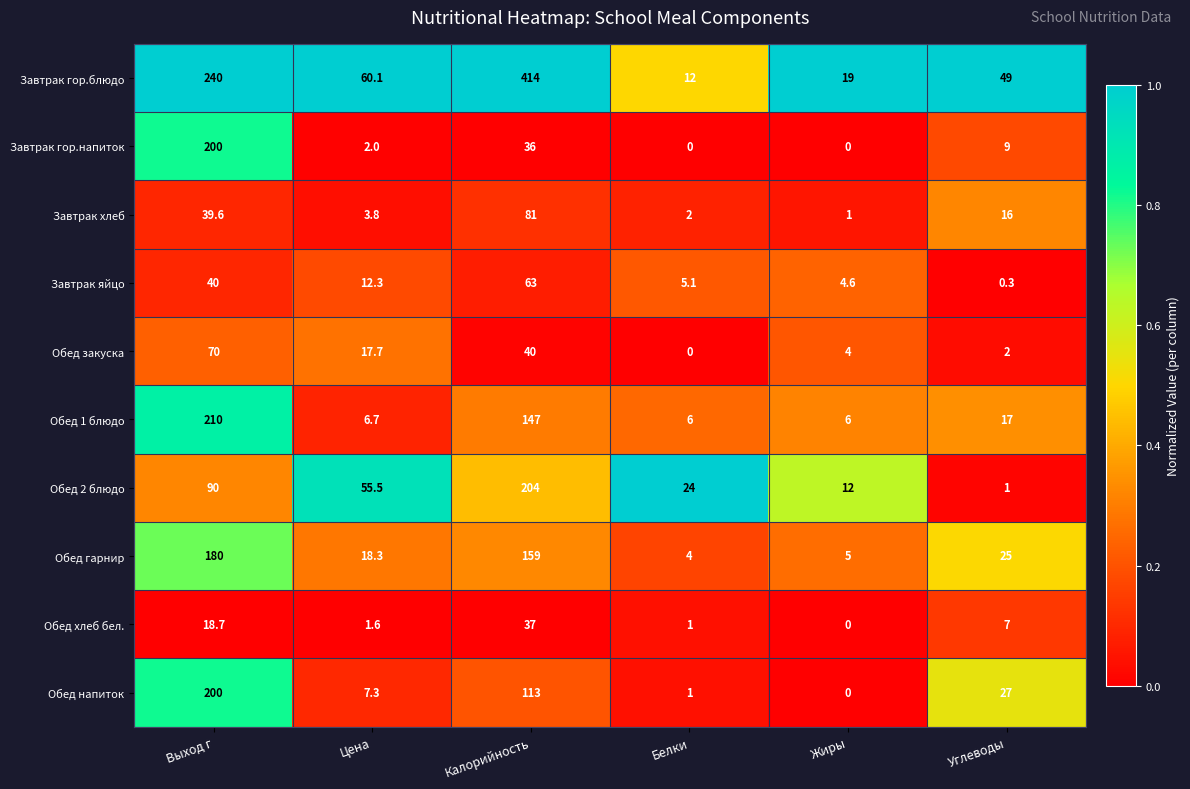

What is the maximum value for Обед закуска?

70.0